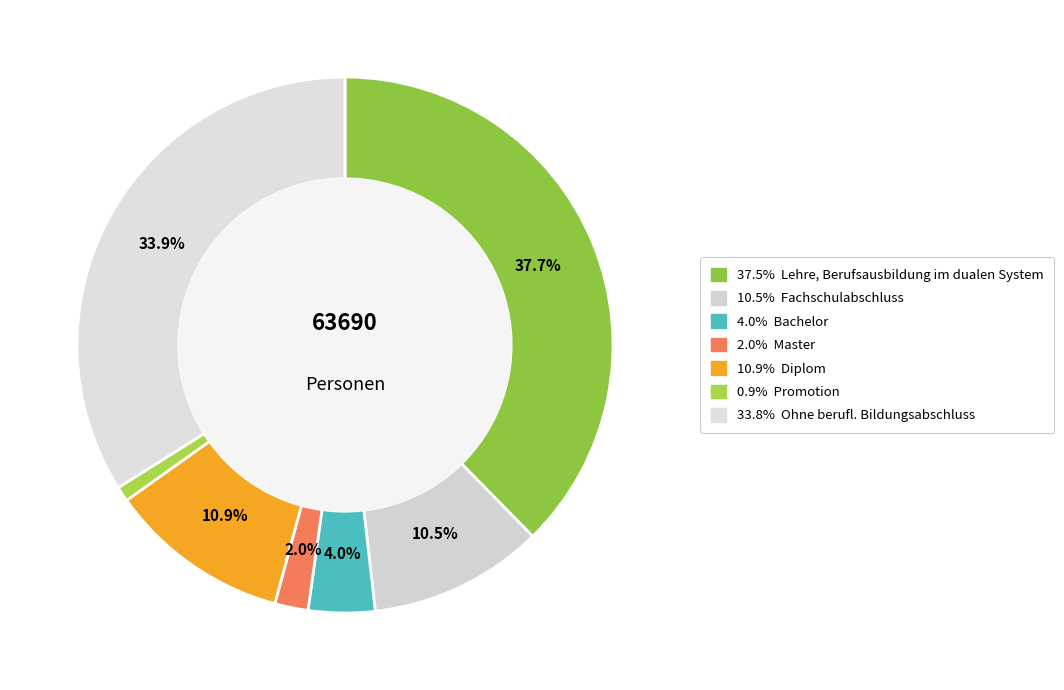

To the nearest percent, what is the difference between the largest and smallest slice percentages?

37%